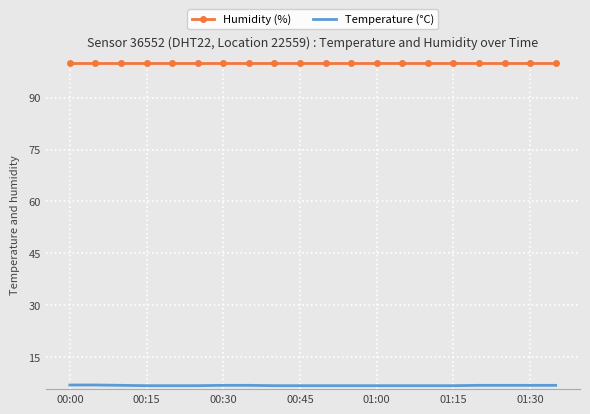

True or false: Temperature (°C) and Humidity (%) intersect in this chart.

False